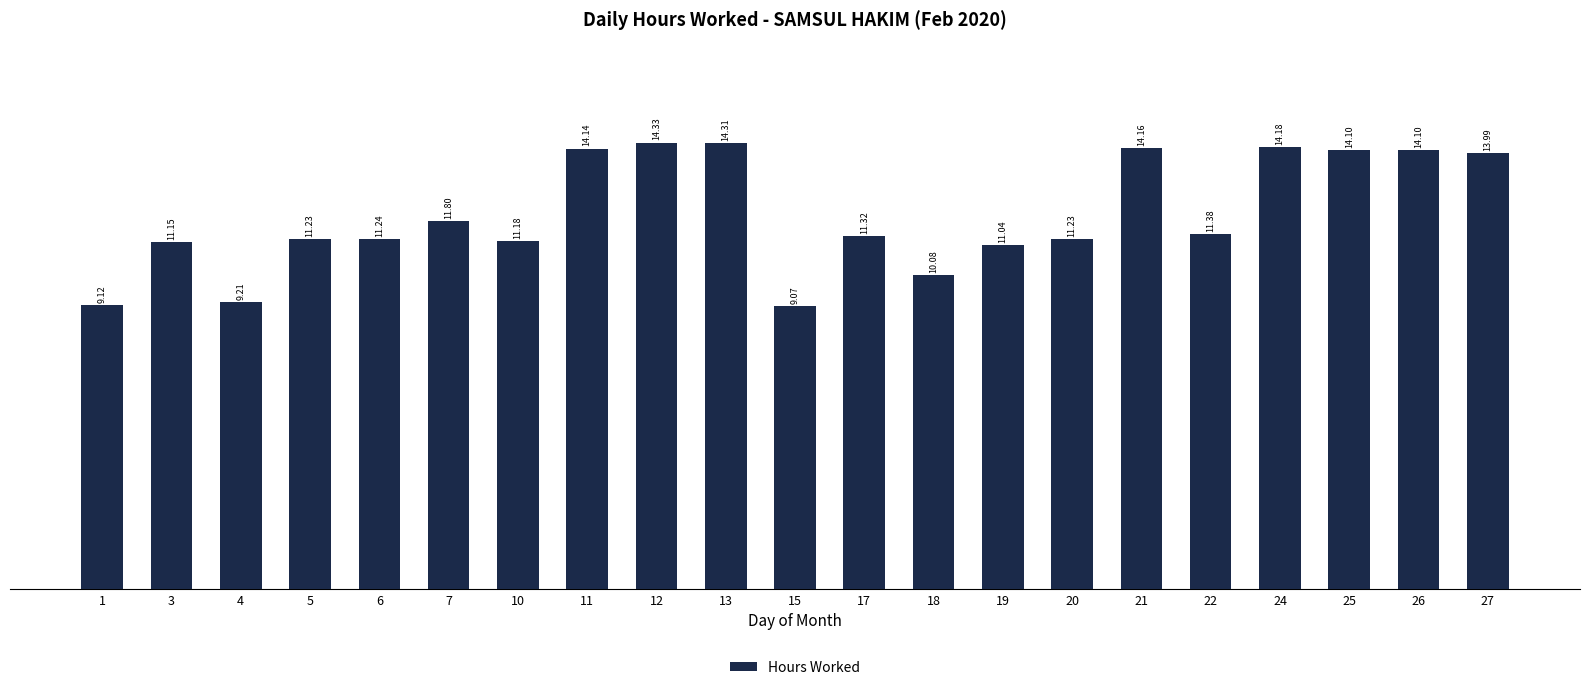

Count the number of categories in the chart.

21